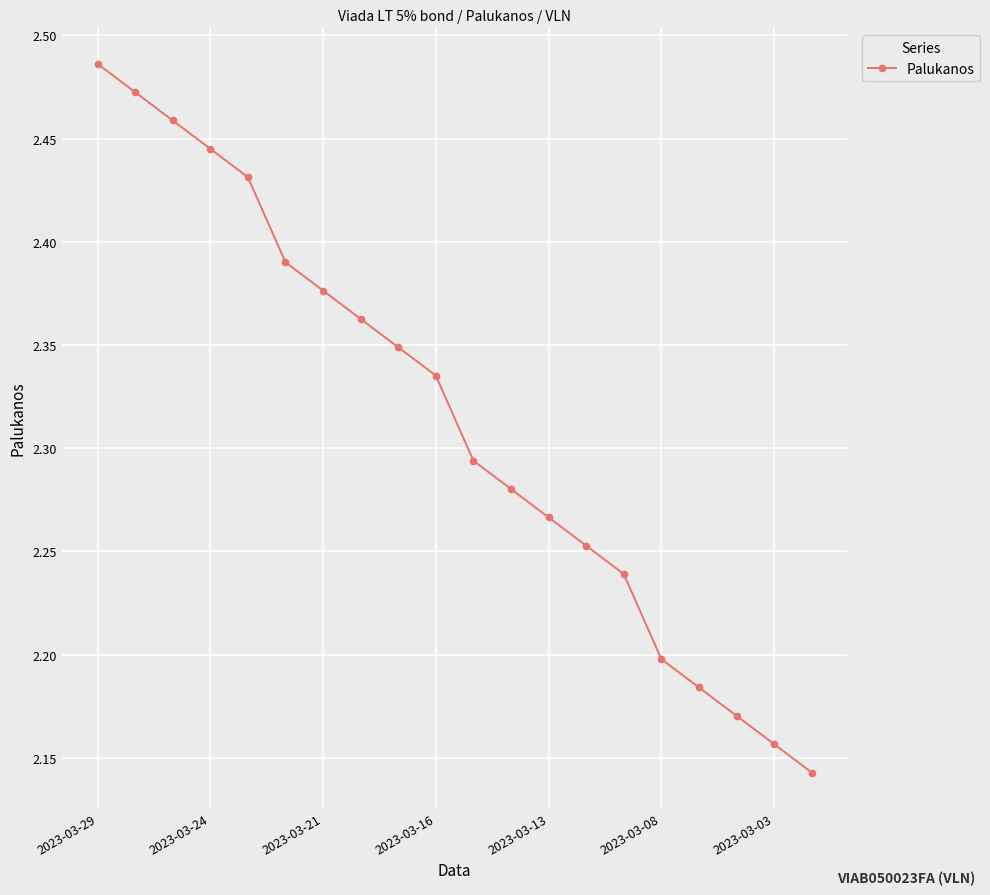

What is the sum of all values?

46.3